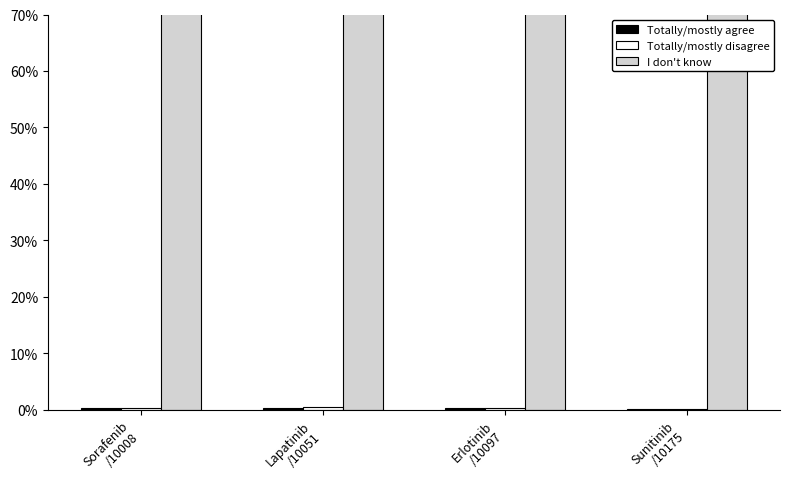

List the labels in order of Totally/mostly agree value, smallest first.

Sunitinib
/10175, Sorafenib
/10008, Erlotinib
/10097, Lapatinib
/10051